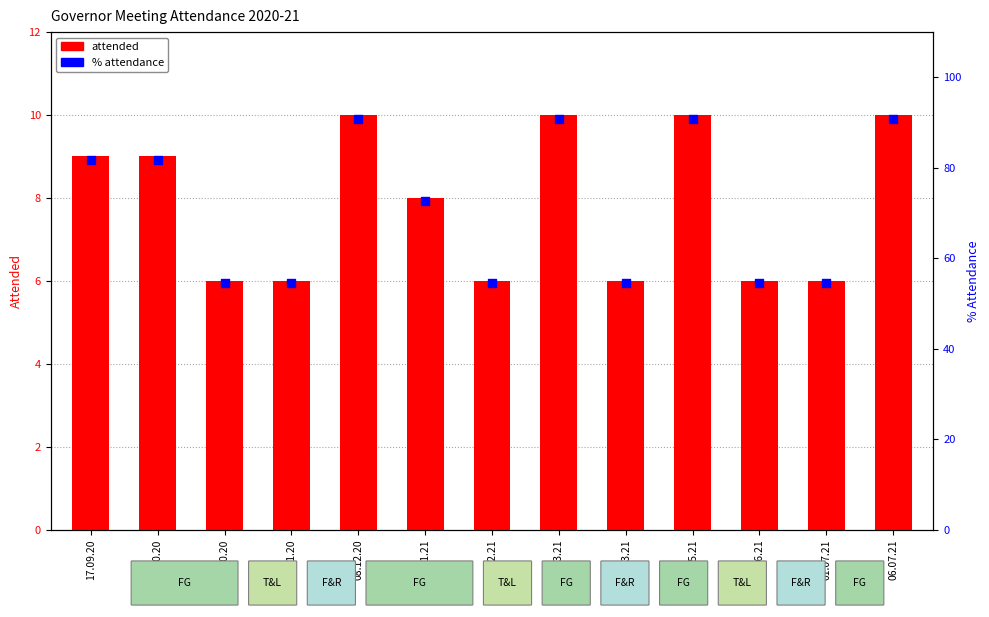

Which series has the largest total across all categories?

% attendance